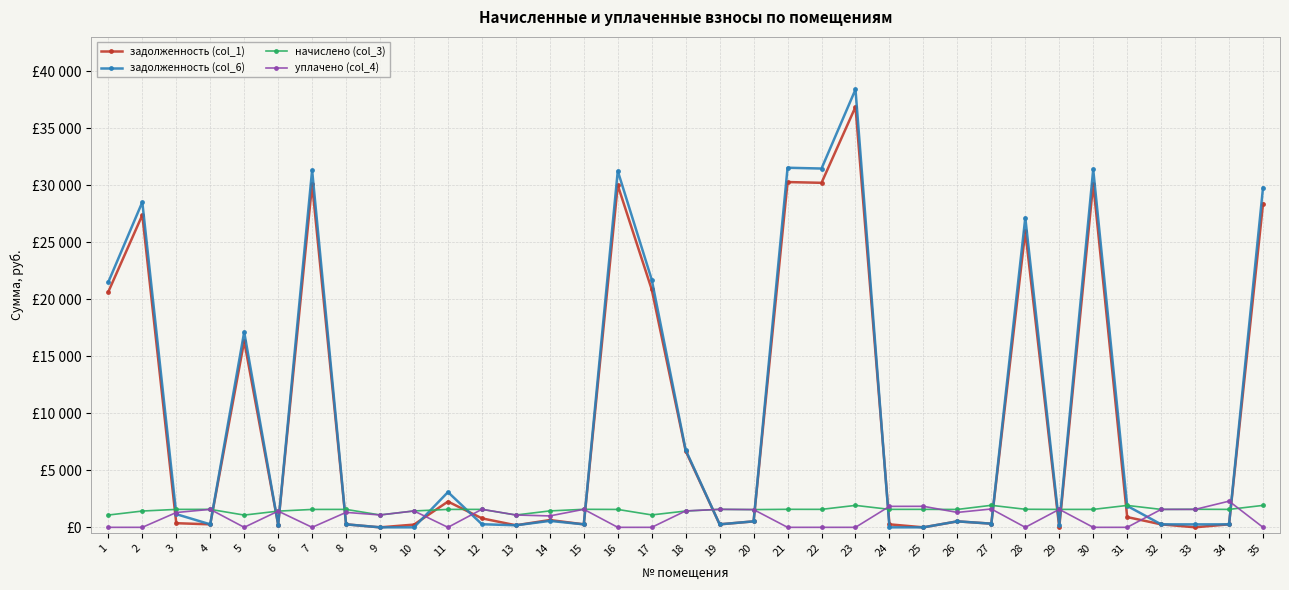

Reading left to right, list all the values displayed in this chart.

задолженность (col_1): 1=20652.0	2=27378.7	3=361.8	4=262.7	5=16327.5	6=236.9	7=30069.5	8=262.1	9=0.0	10=239.3	11=2258.4	12=788.0	13=180.2	14=639.2	15=263.2	16=29995.2	17=20853.2	18=6689.2	19=262.7	20=521.5	21=30270.7	22=30204.0	23=36863.0	24=262.7	25=0.0	26=522.8	27=321.8	28=25946.2	29=0.0	30=30136.2	31=899.2	32=262.1	33=3.8	34=262.1	35=28378.0
задолженность (col_6): 1=21508.0	2=28513.6	3=1155.1	4=262.7	5=17125.5	6=236.9	7=31315.9	8=262.1	9=0.0	10=0.0	11=3089.4	12=271.0	13=180.2	14=563.2	15=263.2	16=31240.7	17=21717.6	18=6776.1	19=262.7	20=523.2	21=31525.5	22=31456.0	23=38391.1	24=0.0	25=0.0	26=525.1	27=321.8	28=27145.9	29=246.6	30=31385.4	31=1879.3	32=262.1	33=257.7	34=262.1	35=29786.4
начислено (col_3): 1=1077.6	2=1428.6	3=1572.5	4=1576.0	5=1074.1	6=1421.6	7=1569.0	8=1572.5	9=1084.6	10=1435.6	11=1572.5	12=1572.5	13=1081.1	14=1439.1	15=1579.5	16=1569.0	17=1088.1	18=1428.6	19=1576.0	20=1555.0	21=1579.5	22=1576.0	23=1923.5	24=1576.0	25=1576.0	26=1569.0	27=1930.5	28=1583.0	29=1572.5	30=1572.5	31=1920.0	32=1572.5	33=1583.0	34=1572.5	35=1923.5
уплачено (col_4): 1=0.0	2=0.0	3=1298.4	4=1576.0	5=0.0	6=1421.6	7=0.0	8=1310.4	9=1084.6	10=1435.6	11=0.0	12=1583.3	13=1081.1	14=1000.0	15=1579.5	16=0.0	17=0.0	18=1440.0	19=1576.6	20=1556.1	21=0.0	22=0.0	23=0.0	24=1838.7	25=1842.7	26=1307.5	27=1608.8	28=0.0	29=1578.0	30=0.0	31=0.0	32=1572.5	33=1570.8	34=2295.4	35=0.0